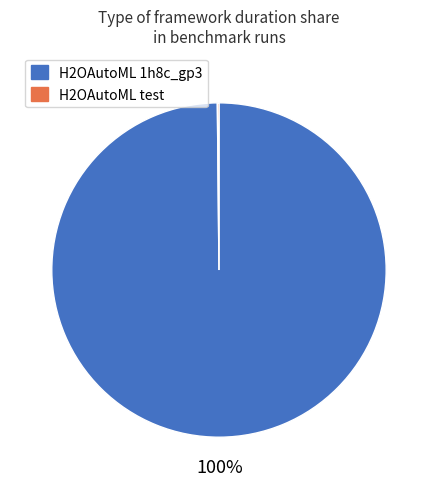

Which slice is the largest?

H2OAutoML 1h8c_gp3